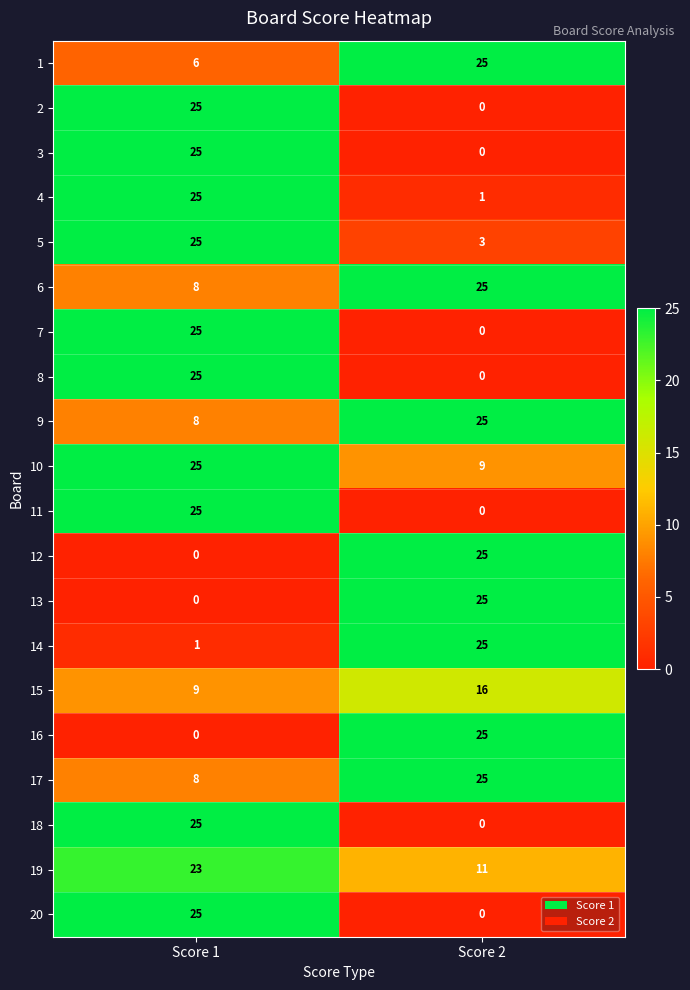

What is the approximate value of 17 at Score 1?

8